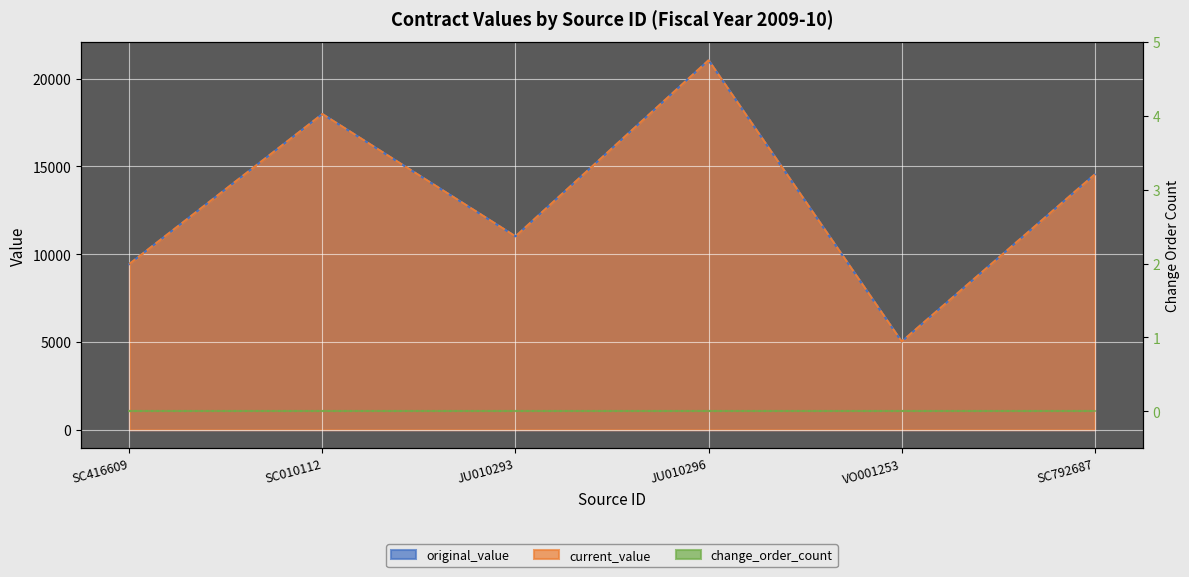

Does the chart display data point markers on the line(s)?

No